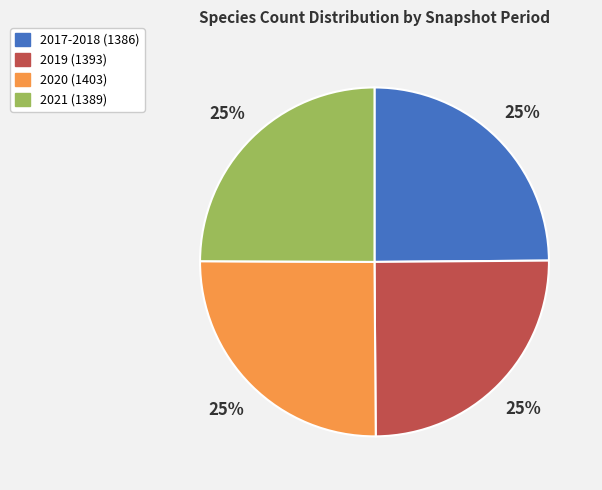

Is there a majority slice in this chart?

No